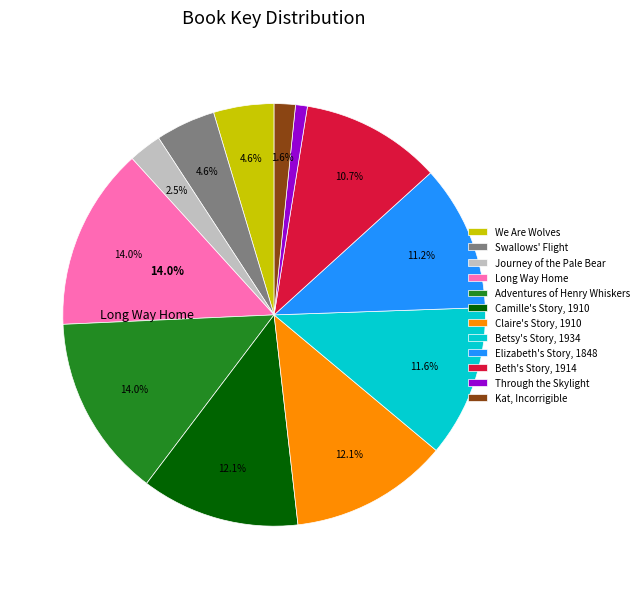

The Adventures of Henry Whiskers slice represents 8% of the pie. True or false?

False